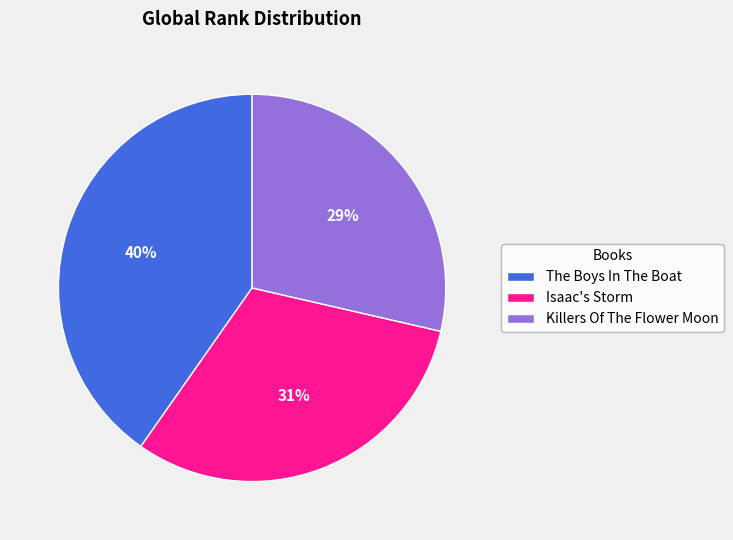

Which category has the biggest portion of the pie?

The Boys In The Boat